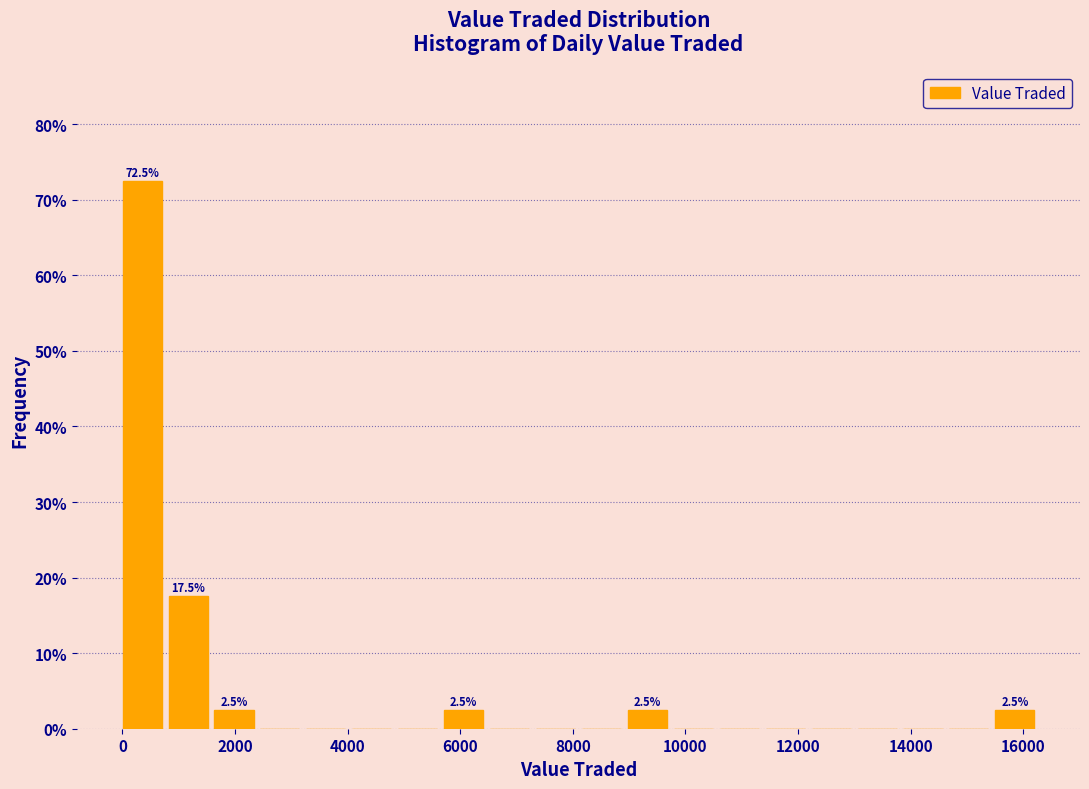

Over which range of the x-axis is the bar tallest?

0 to 800